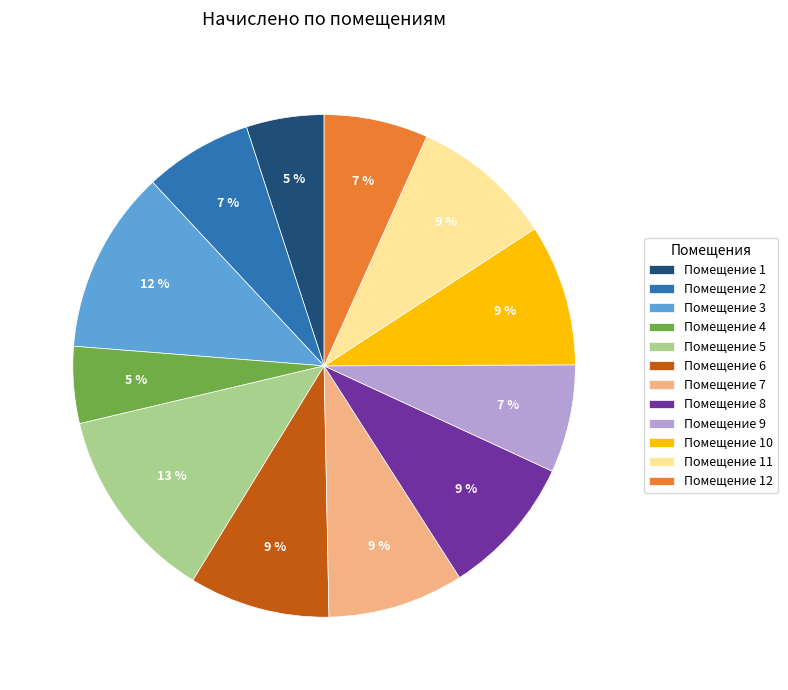

What is the ratio of the value at Помещение 10 to the value at Помещение 2?

1.3